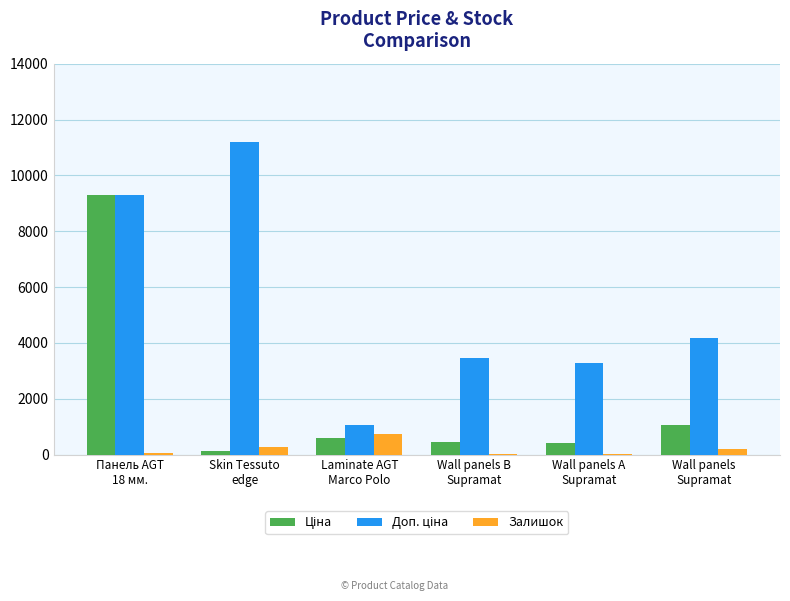

What is the maximum value shown in the chart?

11182.0